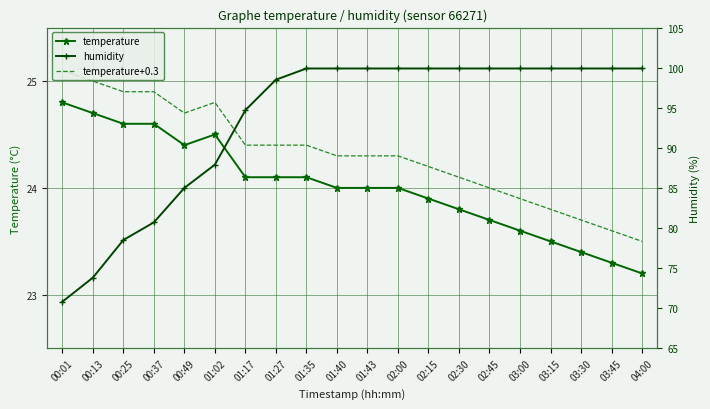

Reading left to right, what are all the values shown in this chart?

temperature: 00:01=24.8	00:13=24.7	00:25=24.6	00:37=24.6	00:49=24.4	01:02=24.5	01:17=24.1	01:27=24.1	01:35=24.1	01:40=24.0	01:43=24.0	02:00=24.0	02:15=23.9	02:30=23.8	02:45=23.7	03:00=23.6	03:15=23.5	03:30=23.4	03:45=23.3	04:00=23.2
temperature+0.3: 00:01=25.1	00:13=25.0	00:25=24.9	00:37=24.9	00:49=24.7	01:02=24.8	01:17=24.4	01:27=24.4	01:35=24.4	01:40=24.3	01:43=24.3	02:00=24.3	02:15=24.2	02:30=24.1	02:45=24.0	03:00=23.9	03:15=23.8	03:30=23.7	03:45=23.6	04:00=23.5
humidity: 00:01=70.8	00:13=73.8	00:25=78.5	00:37=80.7	00:49=85.0	01:02=87.9	01:17=94.7	01:27=98.5	01:35=99.9	01:40=99.9	01:43=99.9	02:00=99.9	02:15=99.9	02:30=99.9	02:45=99.9	03:00=99.9	03:15=99.9	03:30=99.9	03:45=99.9	04:00=99.9